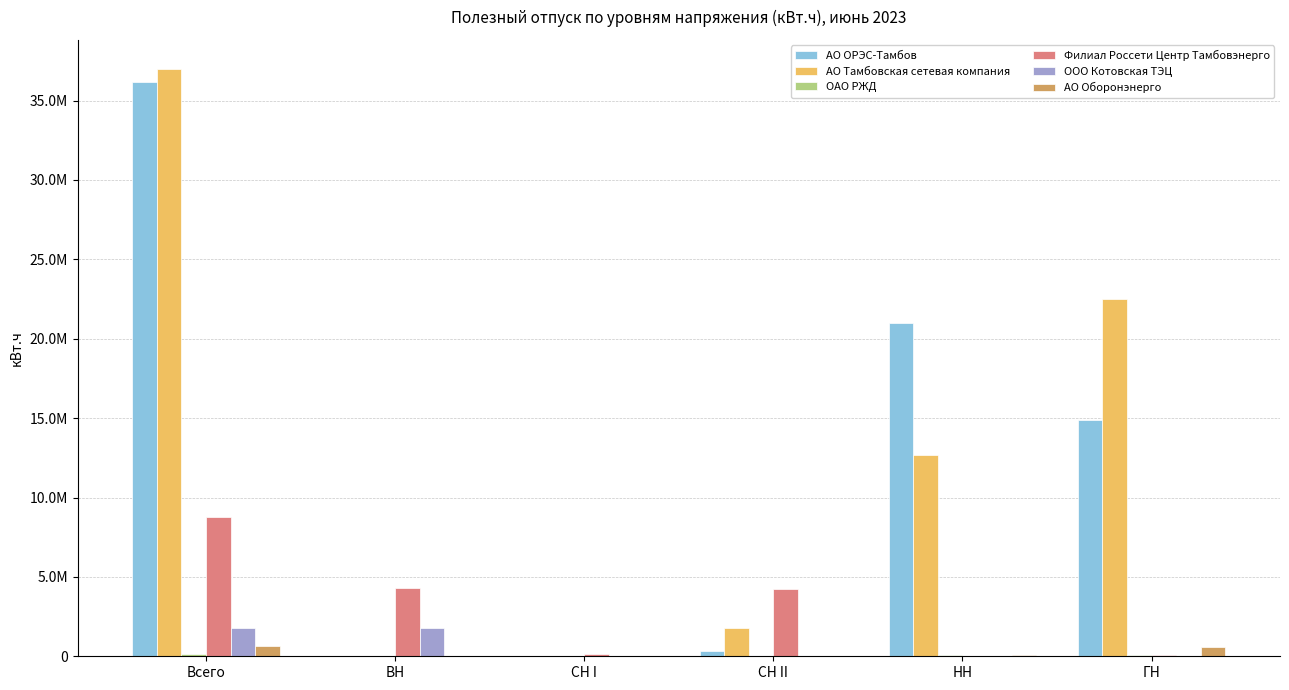

Does the chart contain stacked bars?

No